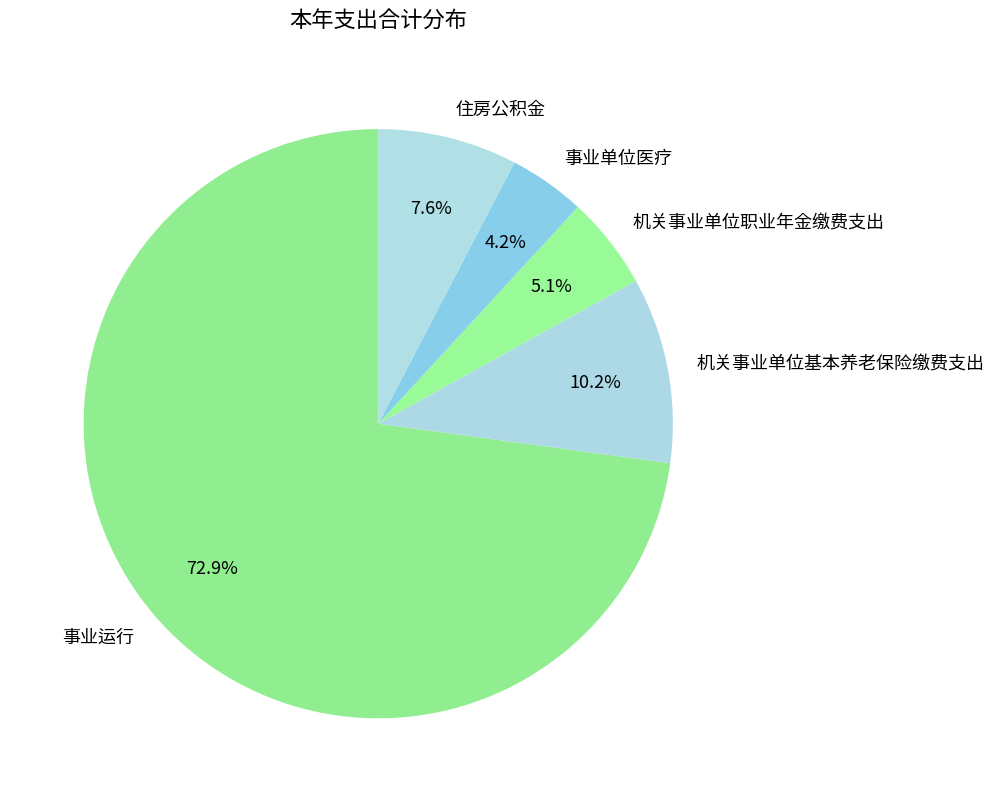

What is the smallest slice in the pie chart?

事业单位医疗